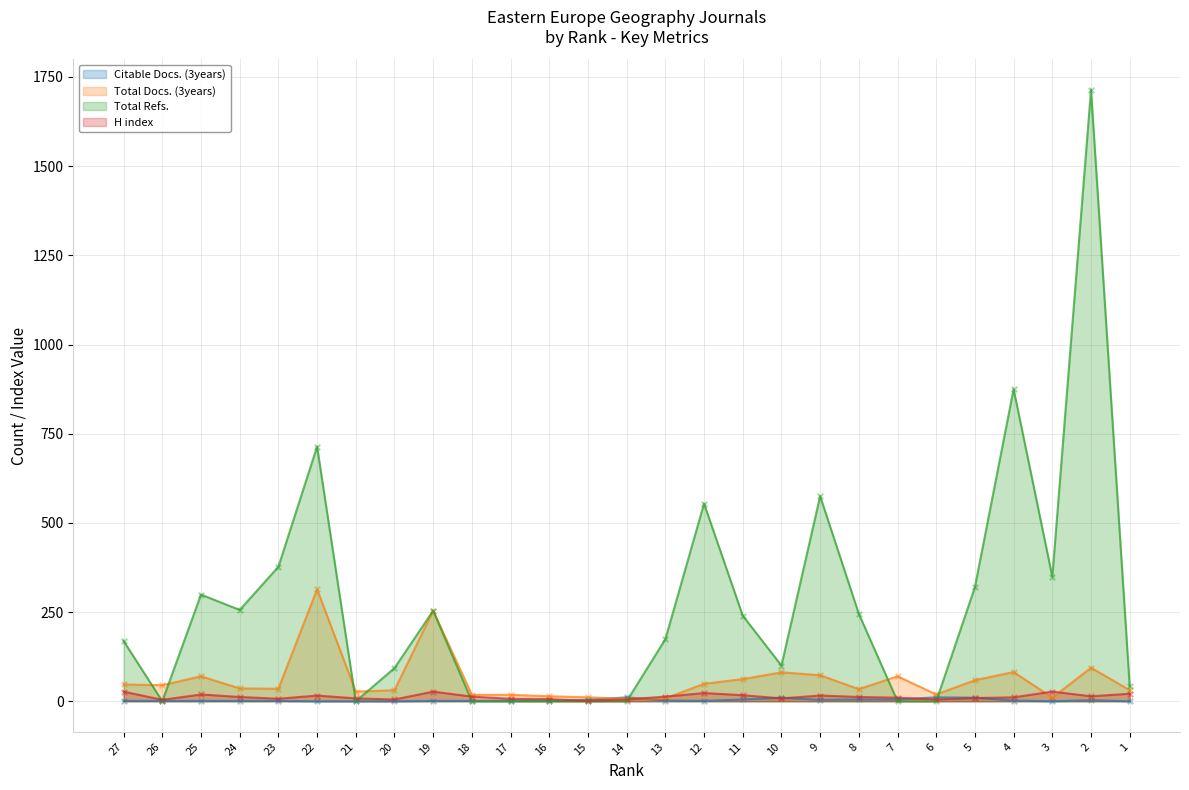

What is the total value across all series at 15?

16